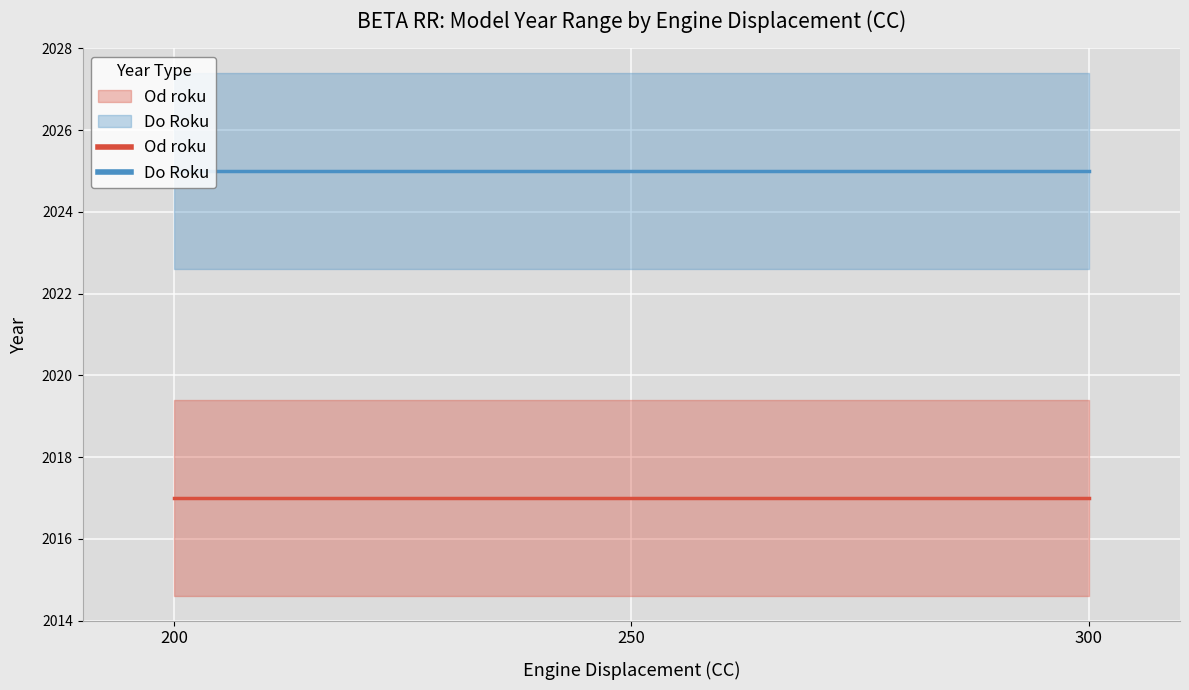

Rank the series at 3 from highest to lowest value.

Do Roku, Od roku